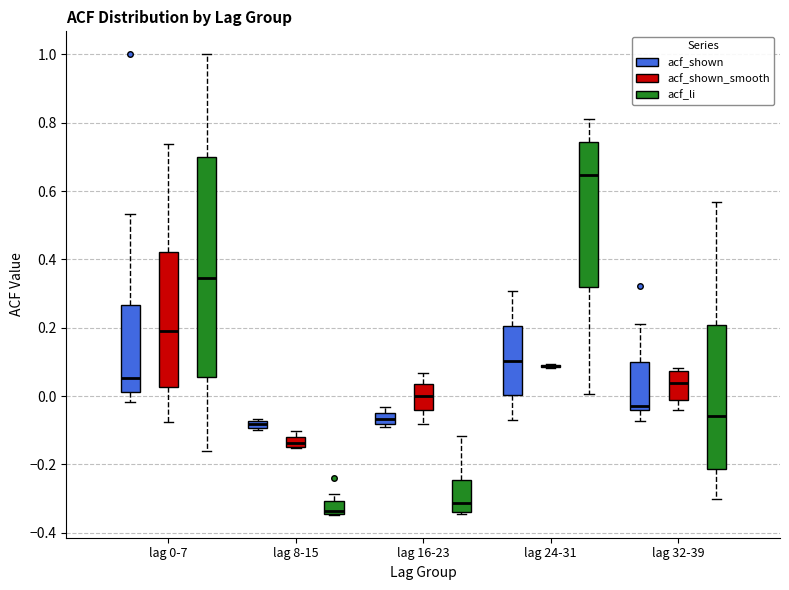

Comparing the boxes themselves (not the whiskers), which one is the tallest?

lag 0-7 (acf_li)